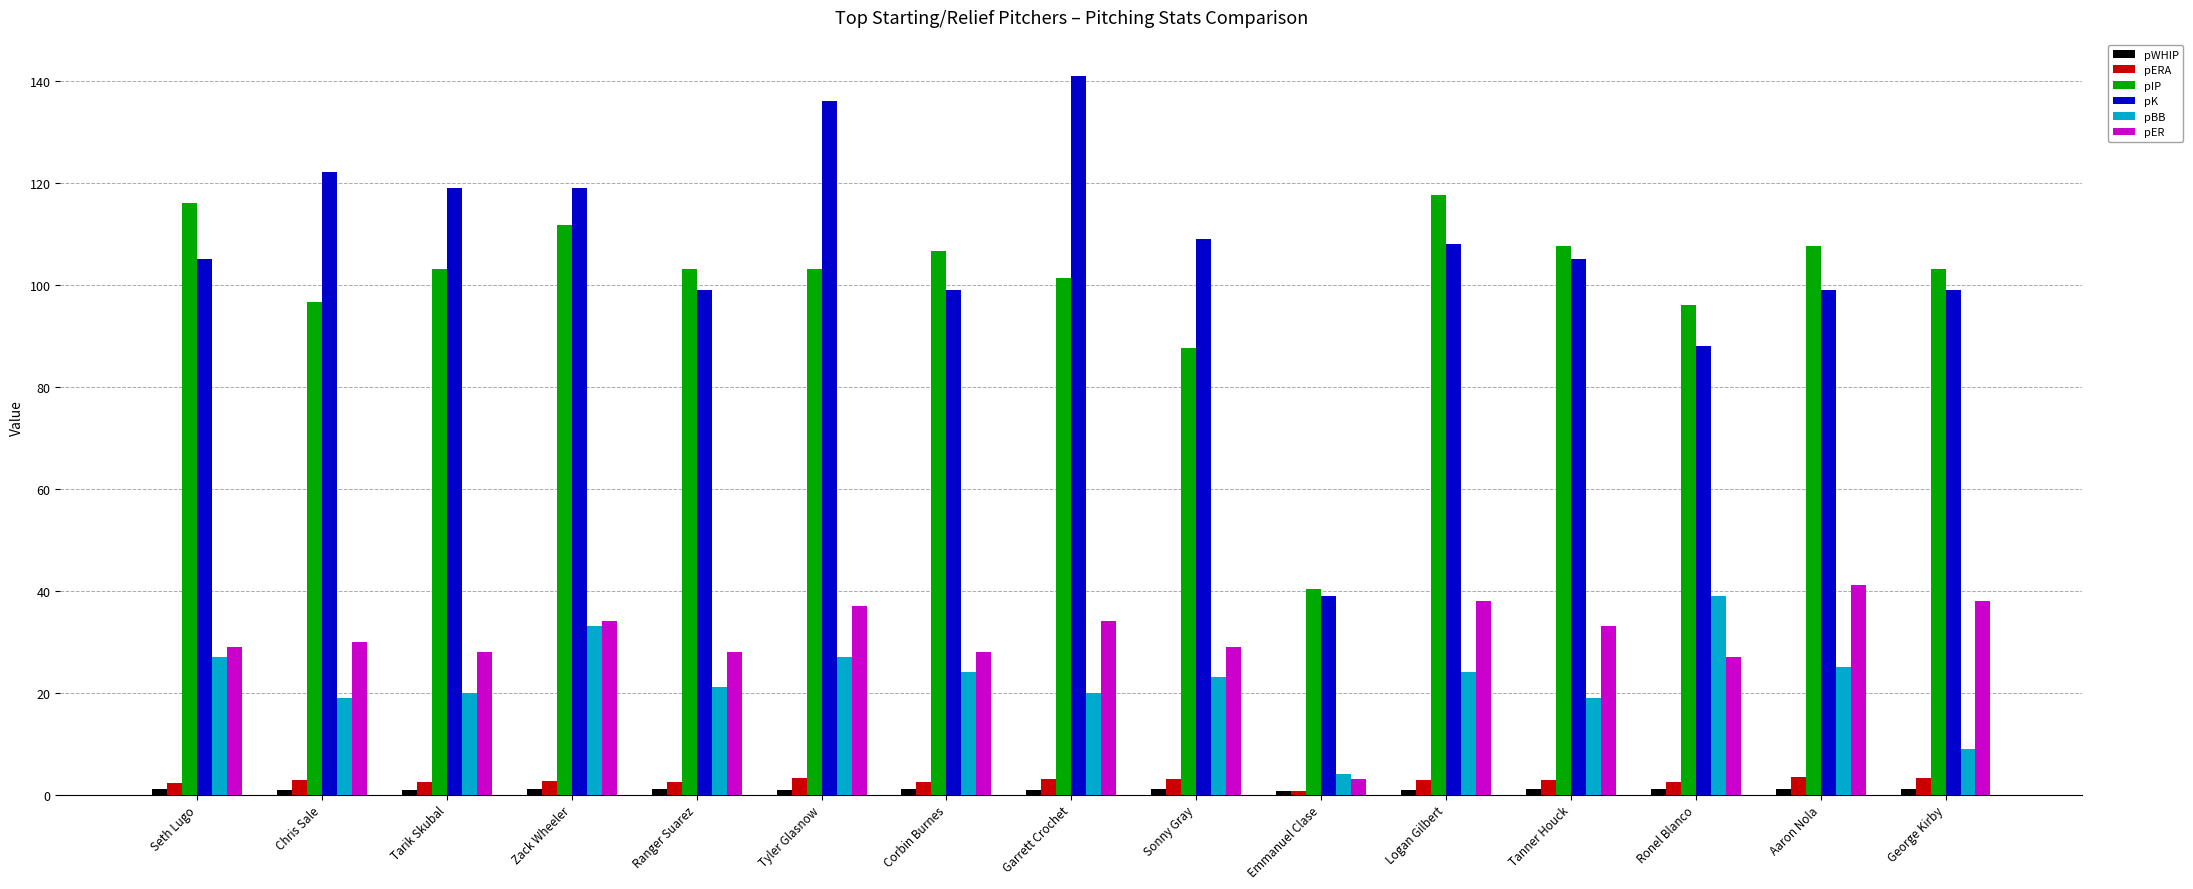

The pBB series shows 9.4 at Ronel Blanco. True or false?

False